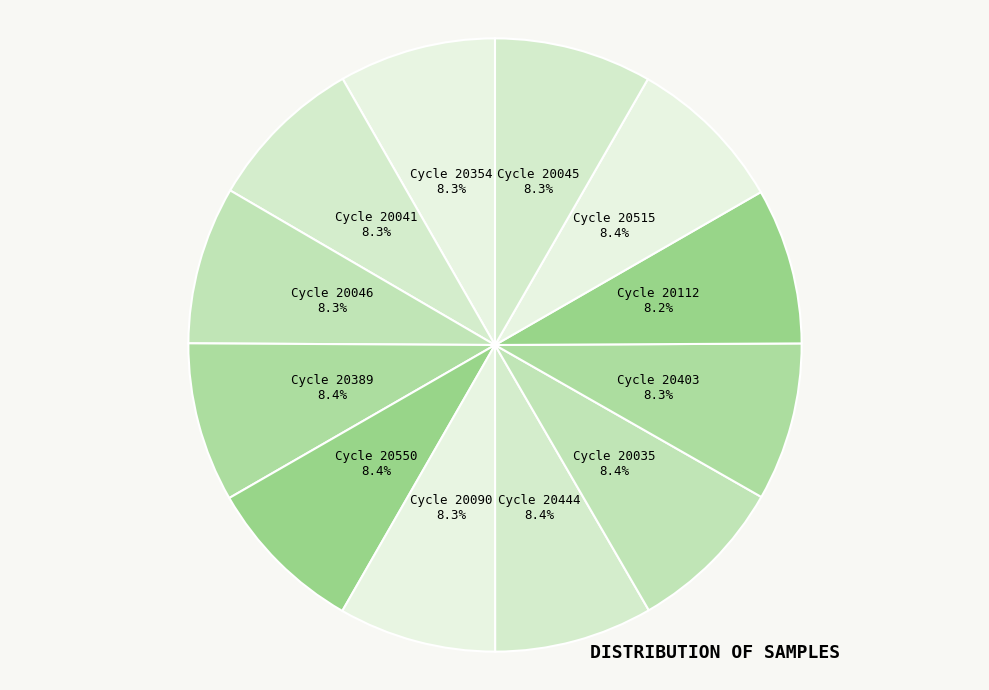

Count the number of slices in the pie.

12